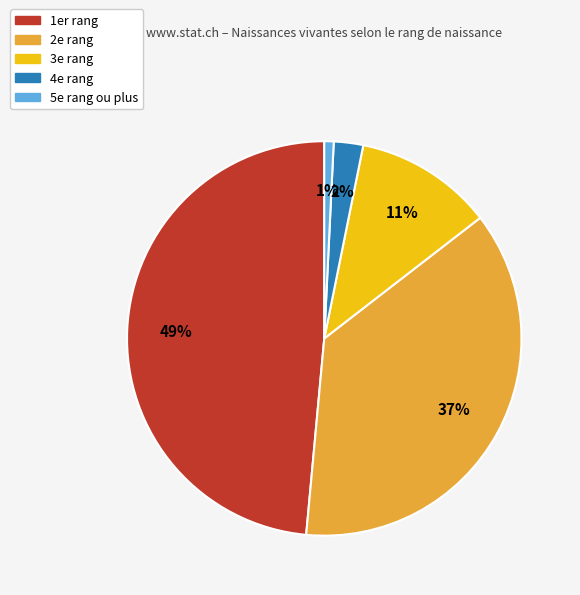

Is there a majority slice in this chart?

No